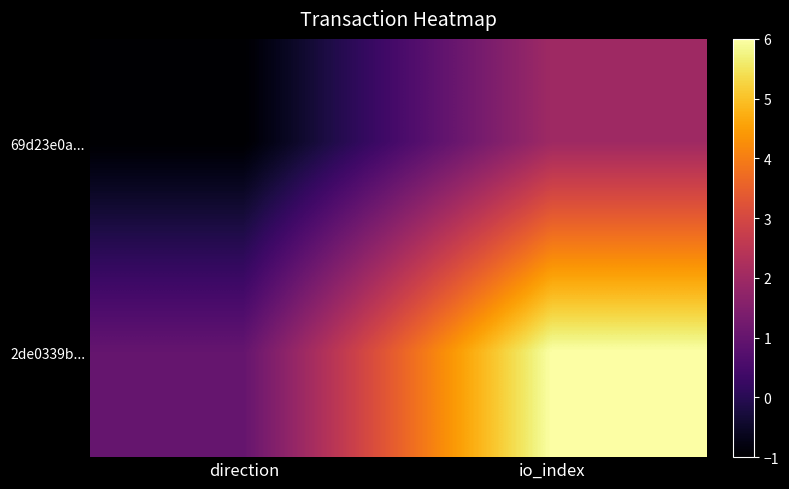

Which series has the largest total across all categories?

2de0339b...